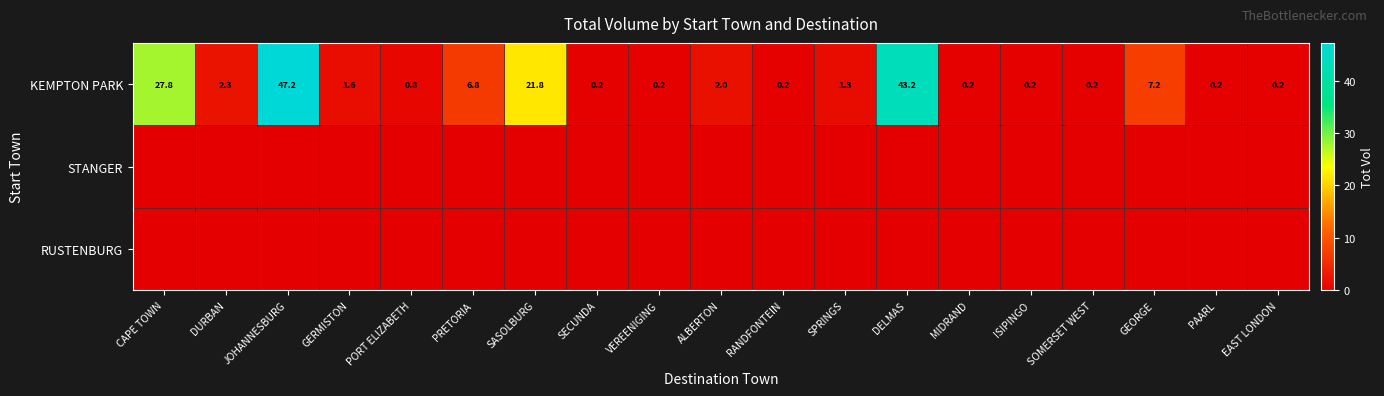

True or false: KEMPTON PARK has a value of 0.4 at PAARL.

False